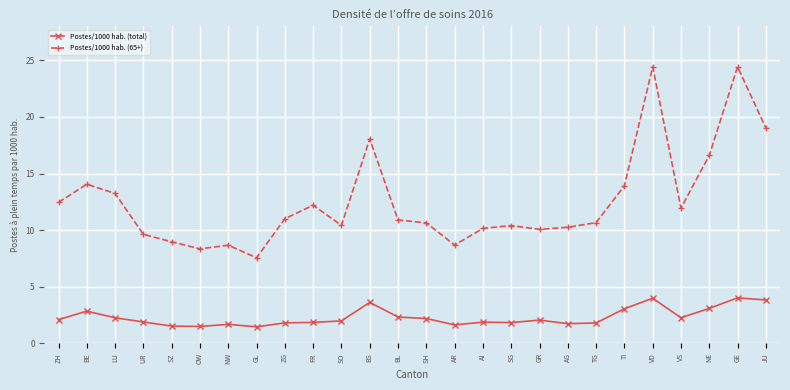

True or false: Postes/1000 hab. (total) and Postes/1000 hab. (65+) intersect in this chart.

False